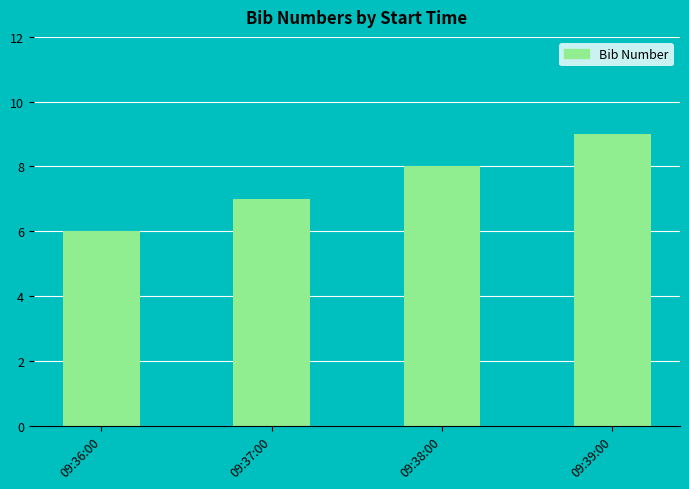

What is the label of the 2nd bar from the right?

09:38:00